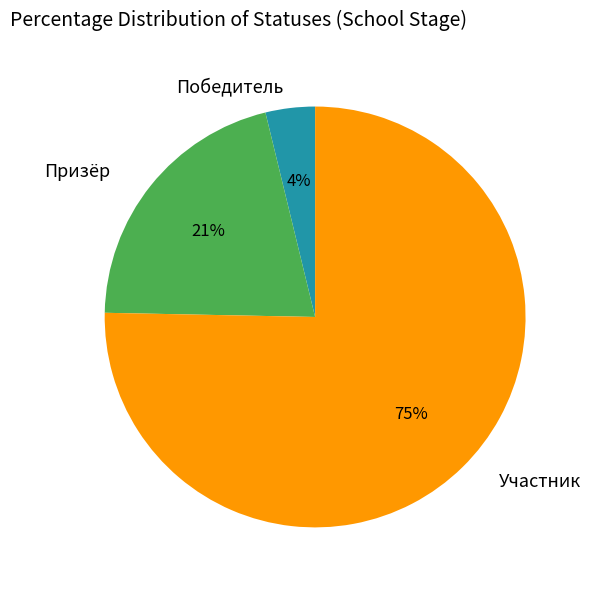

How many slices are in this pie chart?

3